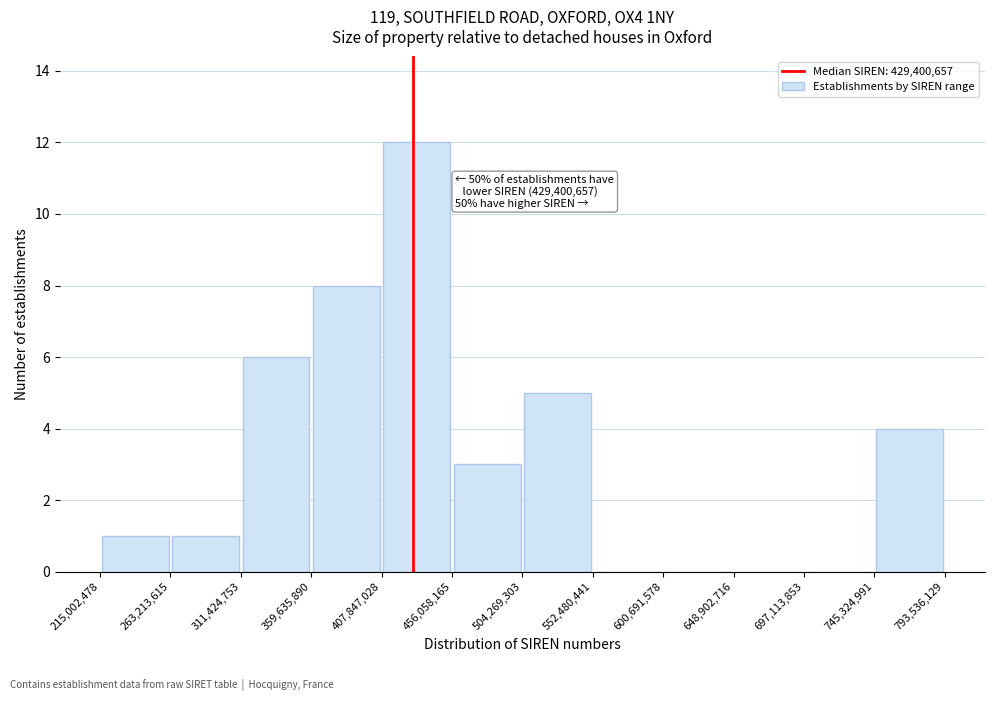

Which range on the x-axis has the tallest bar?

407,847,028 to 456,058,165